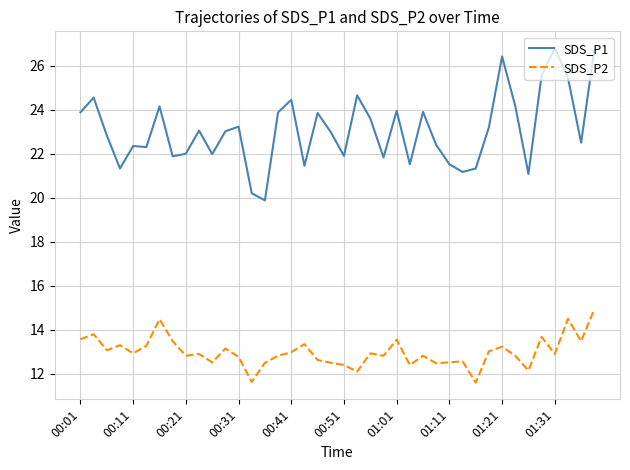

List the series in order of their overall mean, lowest first.

SDS_P2, SDS_P1